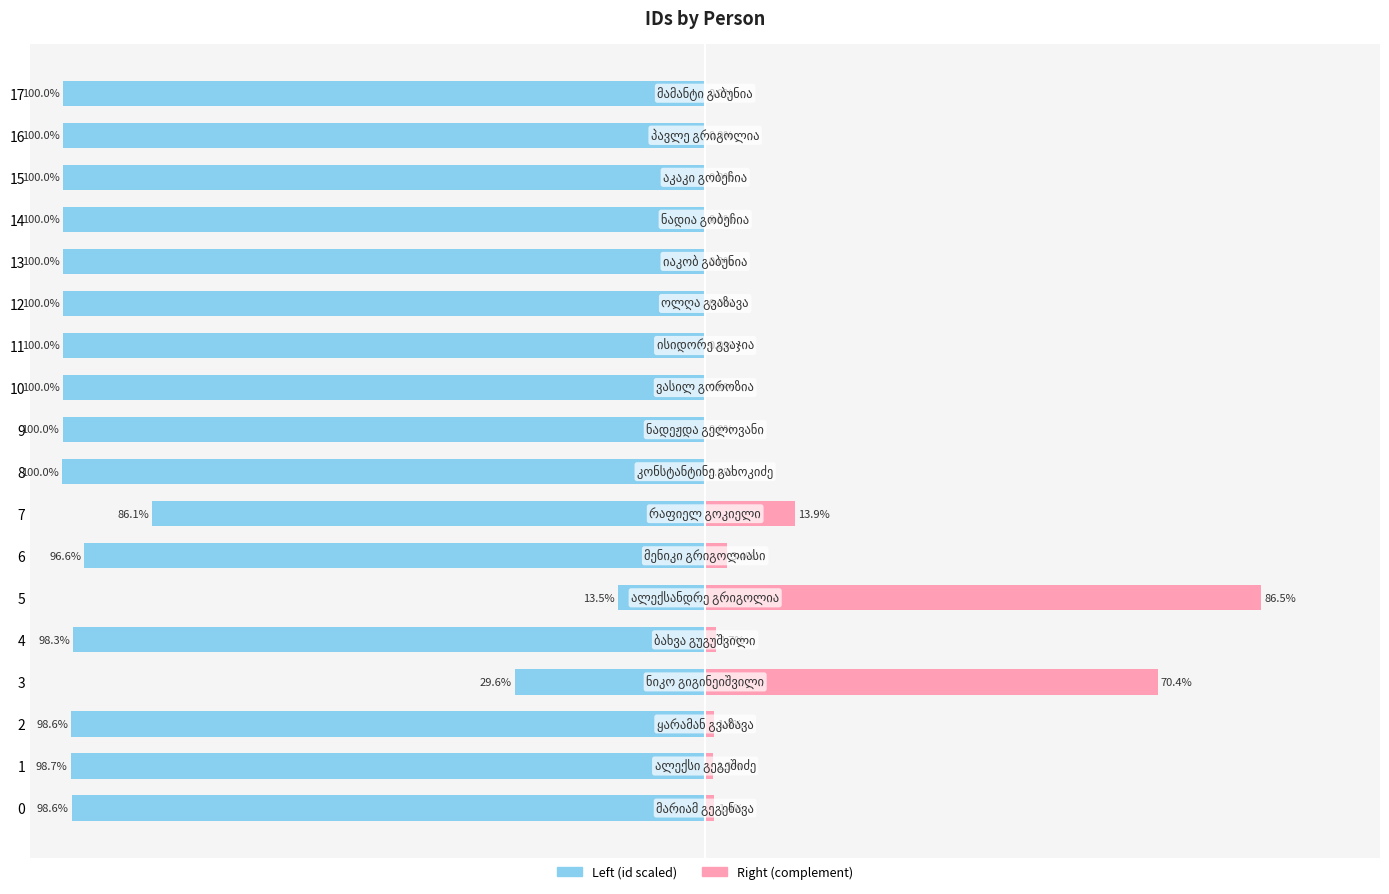

How many series are shown in this chart?

2